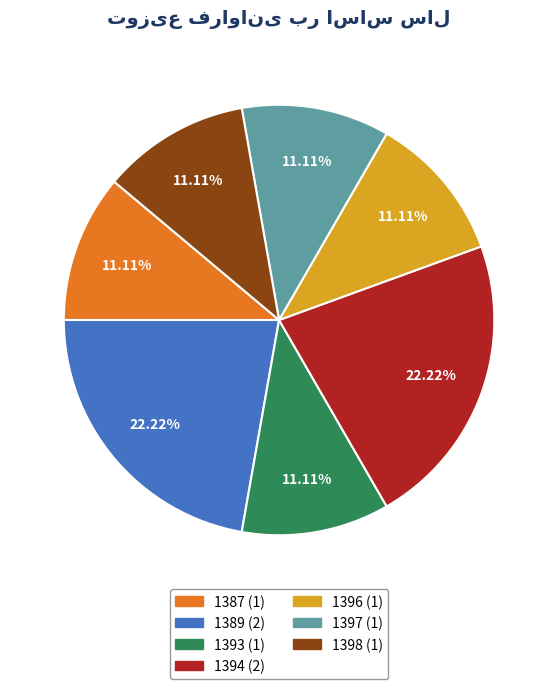

Do 1397 and 1398 together represent more than half of the pie?

No